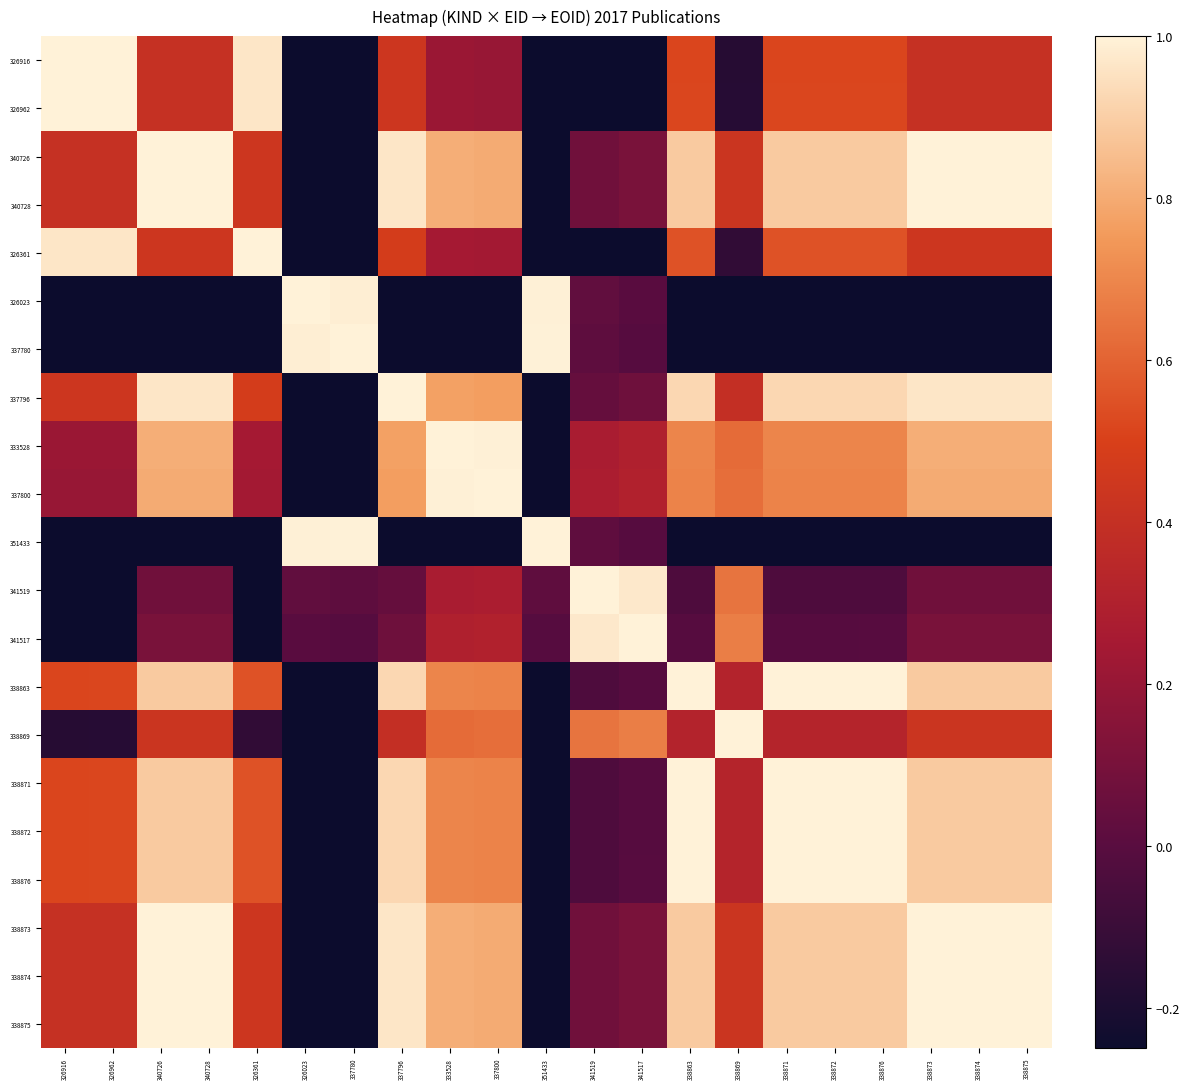

Rank the series by their maximum value, from lowest to highest.

326916, 326962, 340726, 340728, 326361, 326023, 337780, 337796, 333528, 337800, 351433, 341519, 341517, 338863, 338869, 338871, 338872, 338876, 338873, 338874, 338875